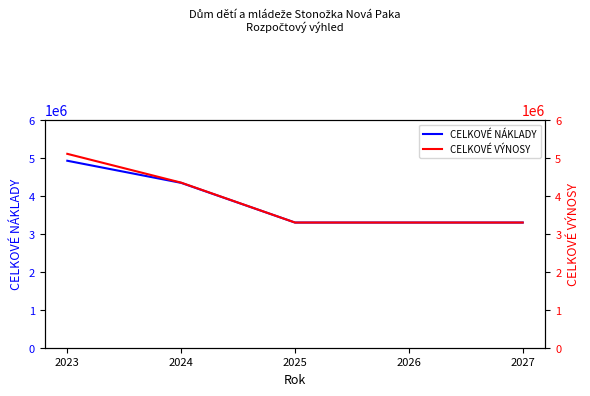

Which series changed the most between 2026 and 2027?

CELKOVÉ NÁKLADY